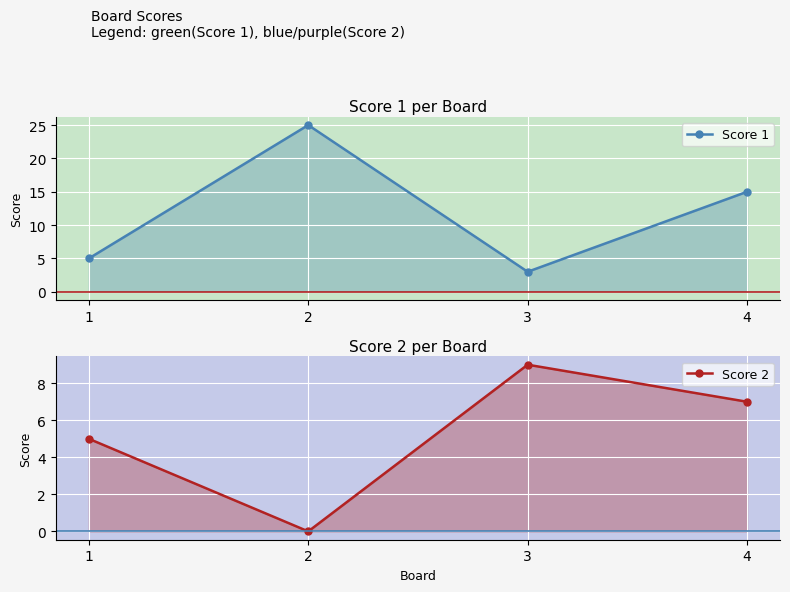

Between 1 and 2, which series saw the biggest shift?

Score 1